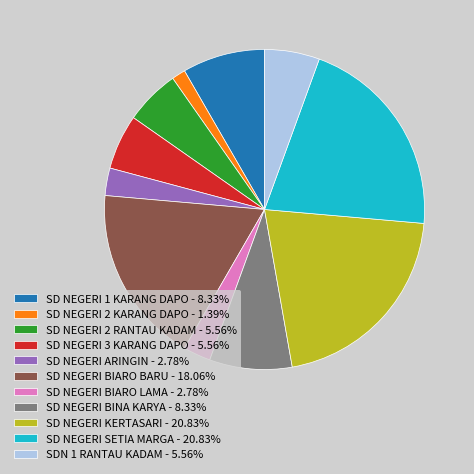

How many segments does this pie chart have?

11